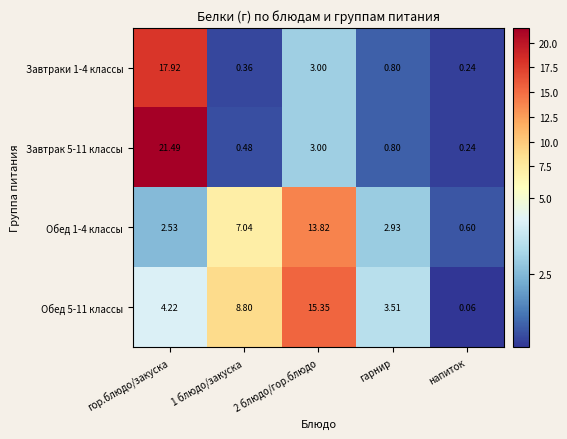

At which category is the sum across all series the highest?

гор.блюдо/закуска